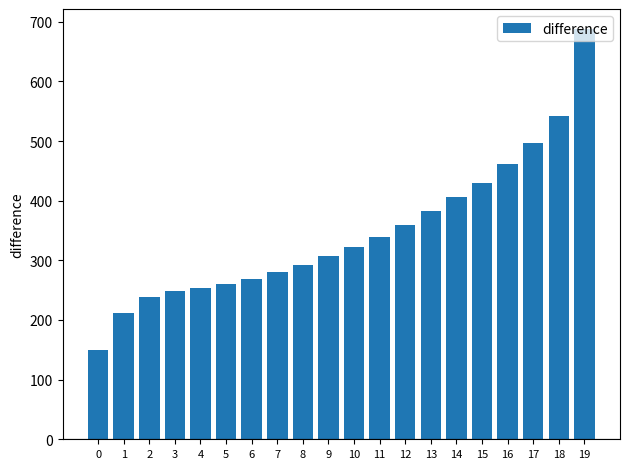

Count the number of categories in the chart.

20